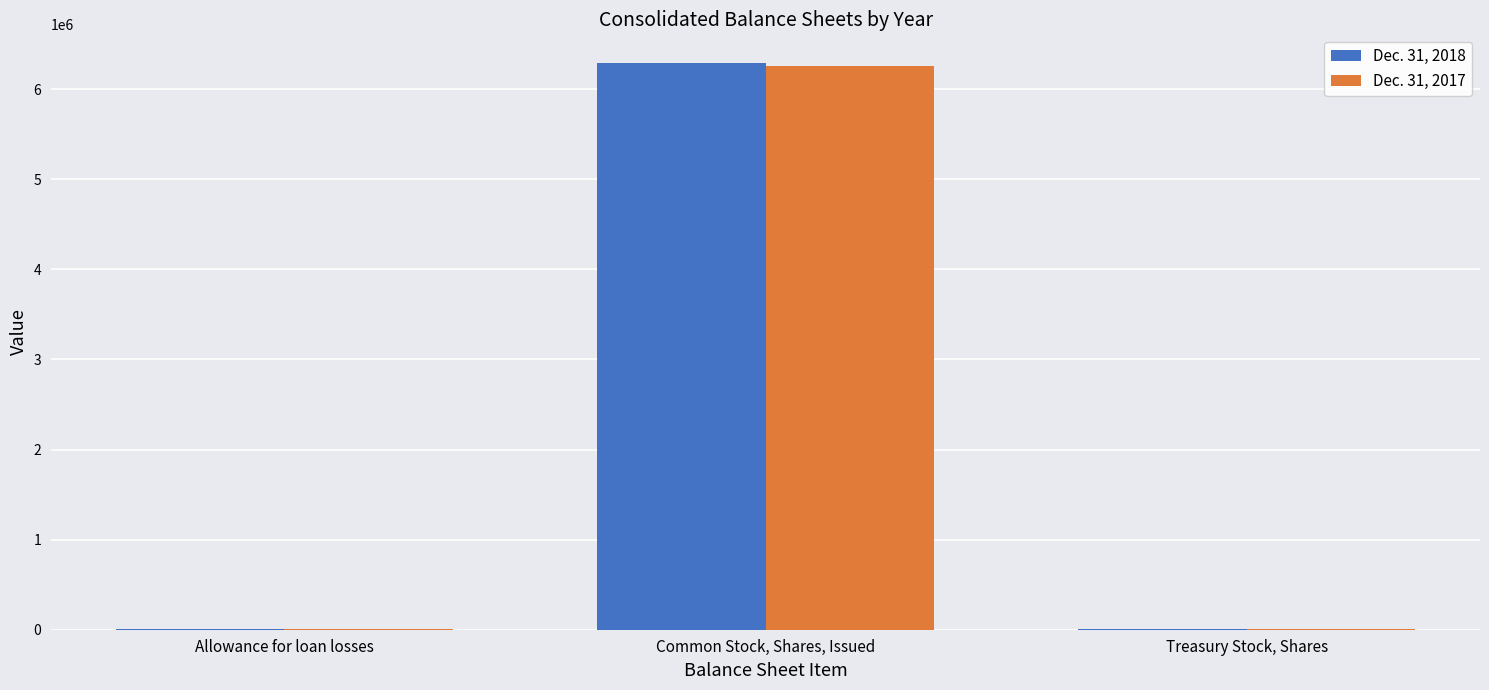

At which category is the sum across all series the highest?

Common Stock, Shares, Issued